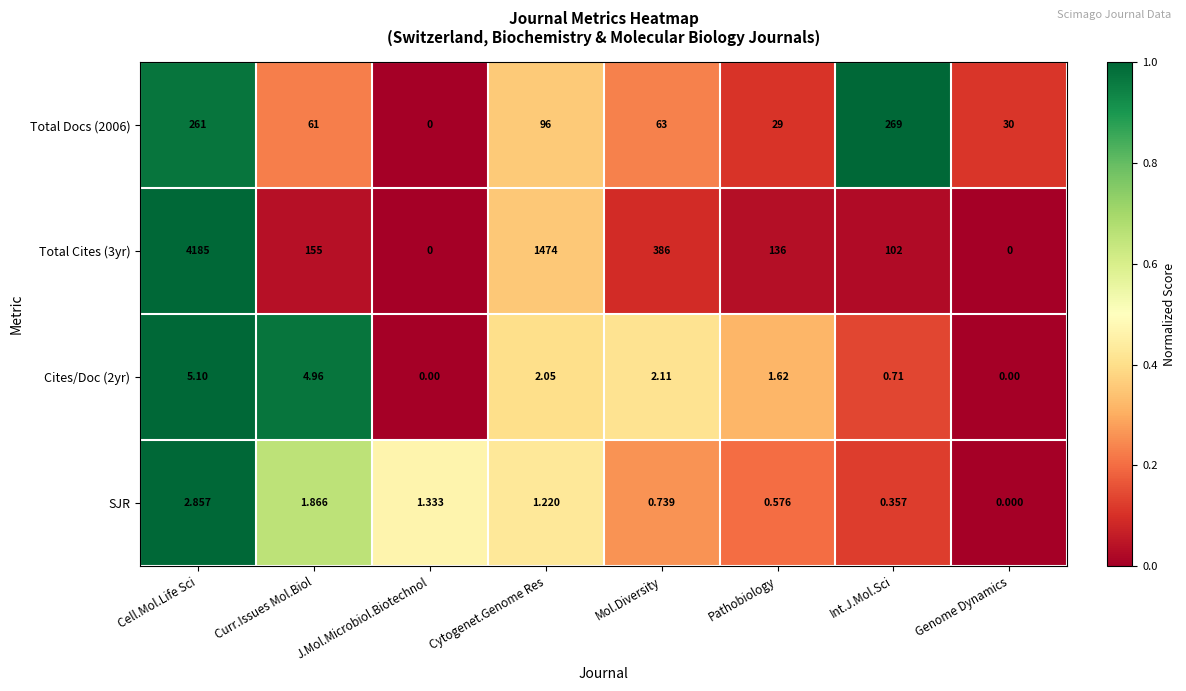

Where is Cites/Doc (2yr) nearest to the value 2?

Cytogenet.Genome Res